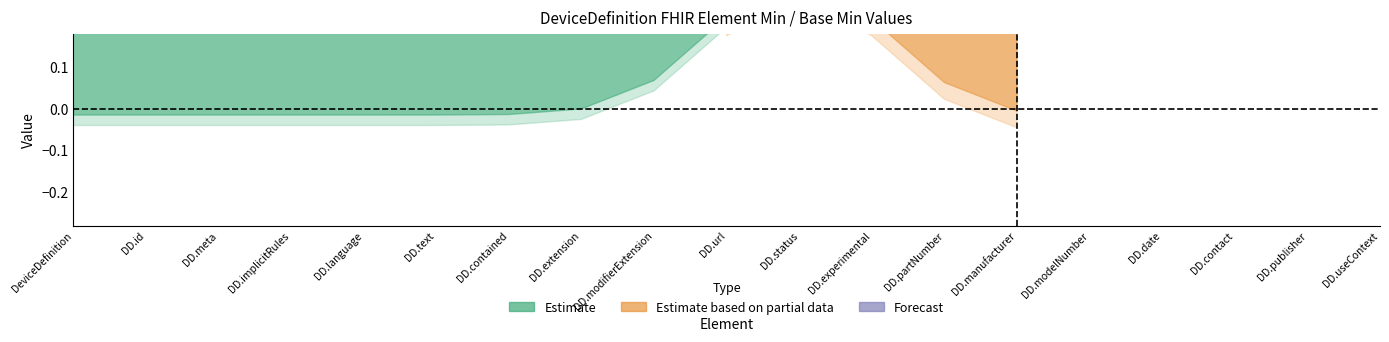

How many values in the min_vals series exceed 0?

1